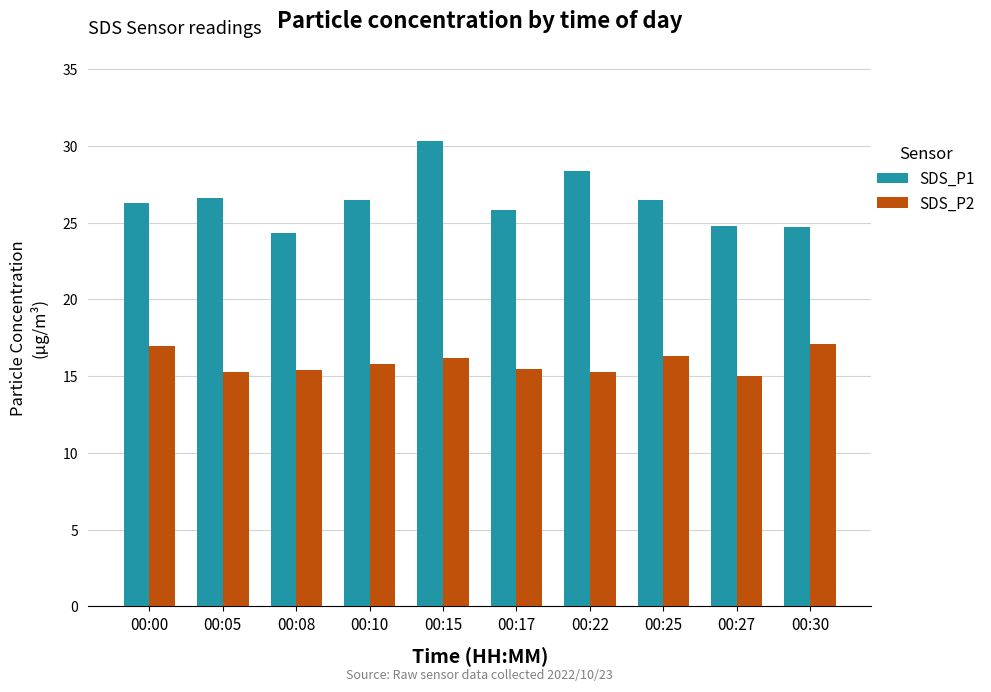

Does the chart contain any negative values?

No